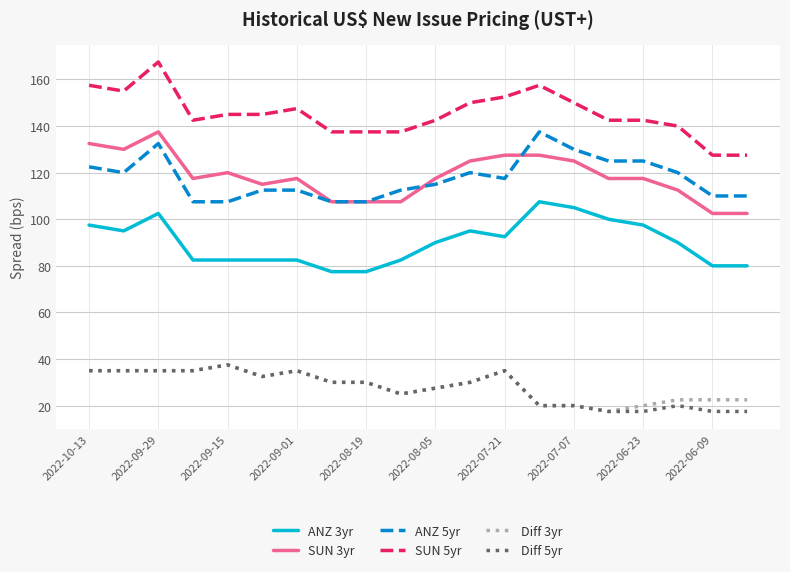

What is the maximum value for ANZ 5yr?

137.5